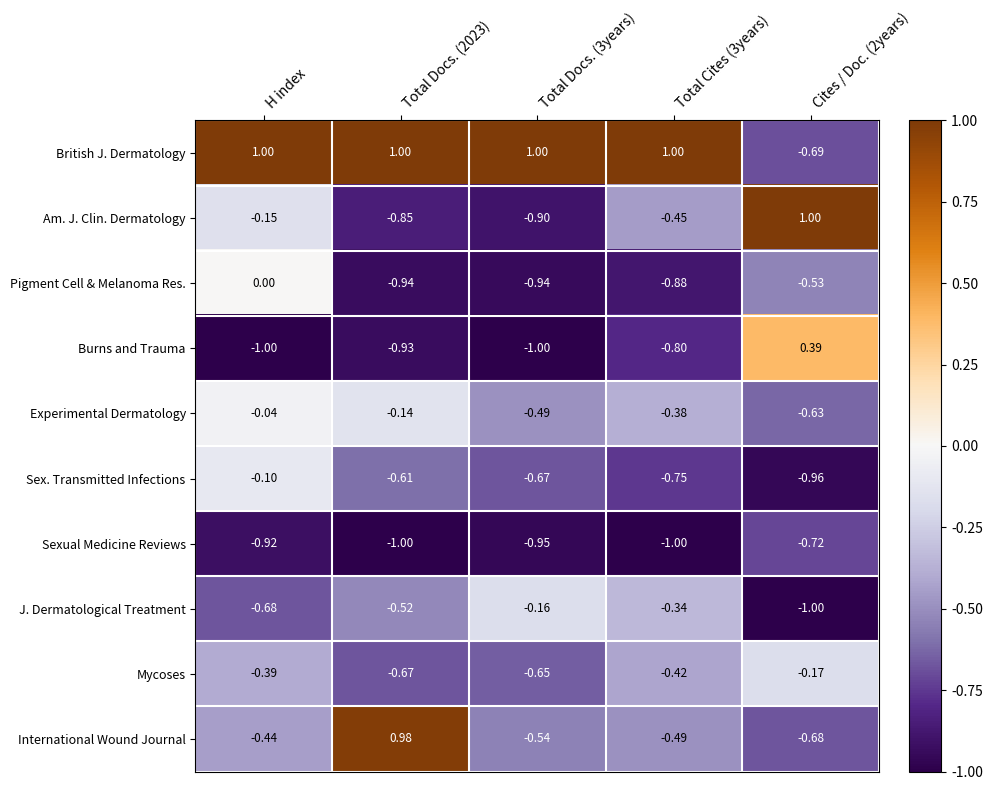

What is the total value across all series at Total Docs. (2023)?

-3.7